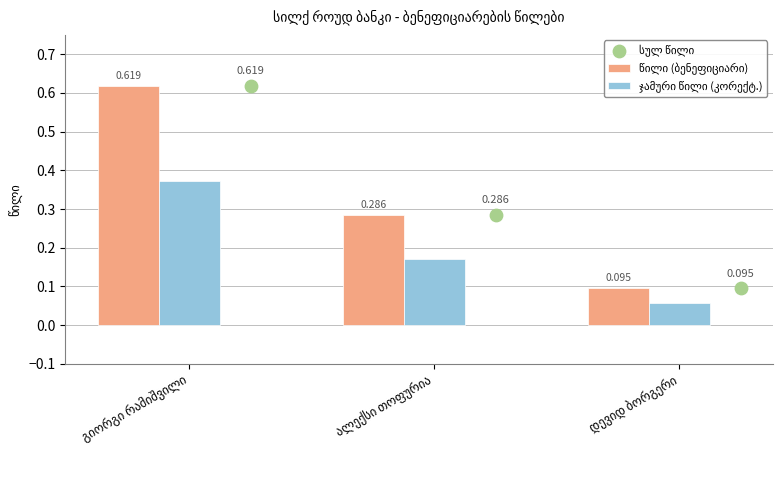

Which series has the largest Y range (max minus min)?

წილი (ბენეფიციარი)